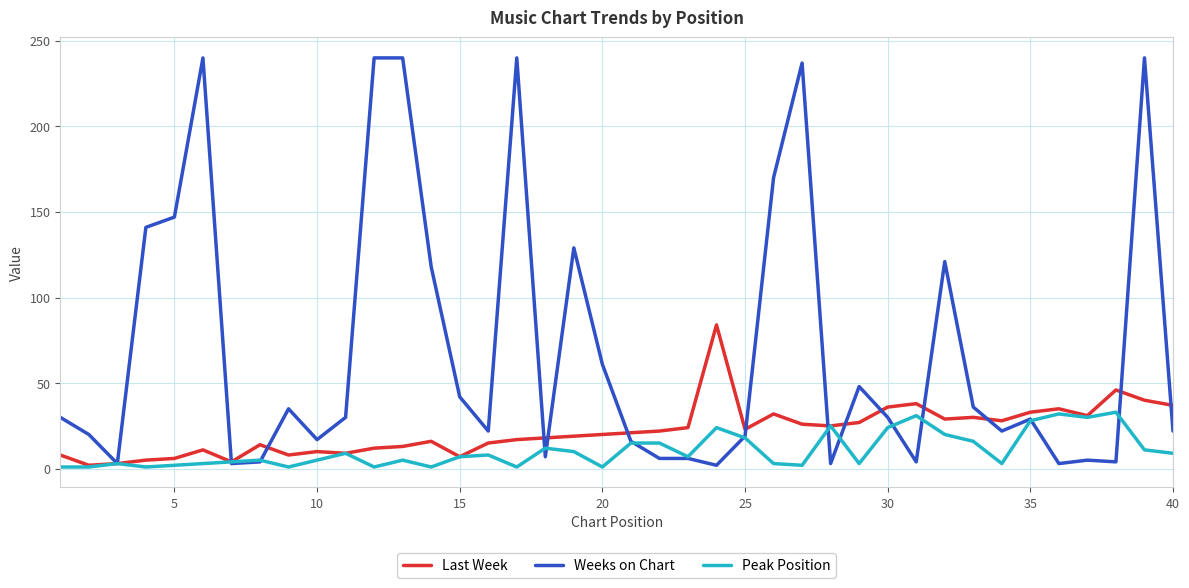

What is the maximum value shown in the chart?

240